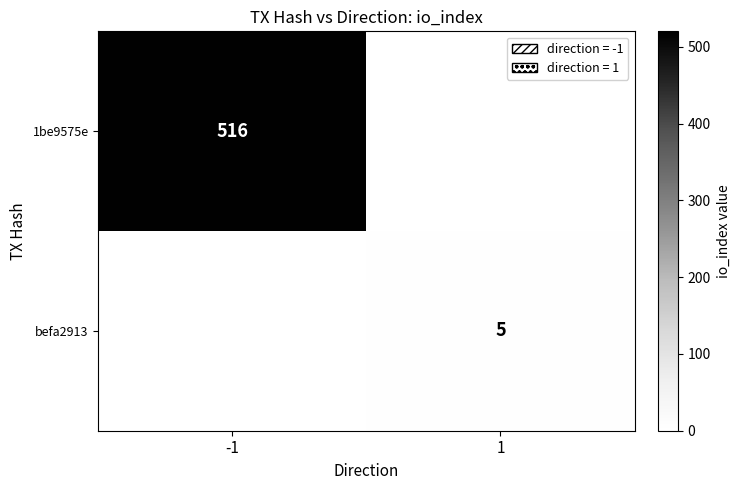

Is it true that befa2913 equals 5 at 1?

True